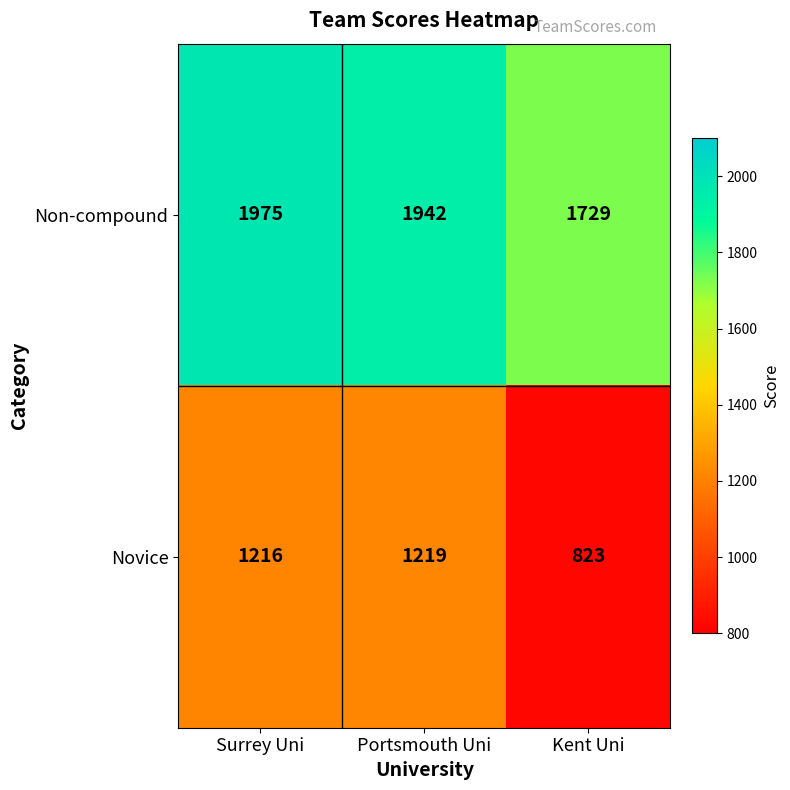

Where does the Non-compound series first go above 1942?

Surrey Uni